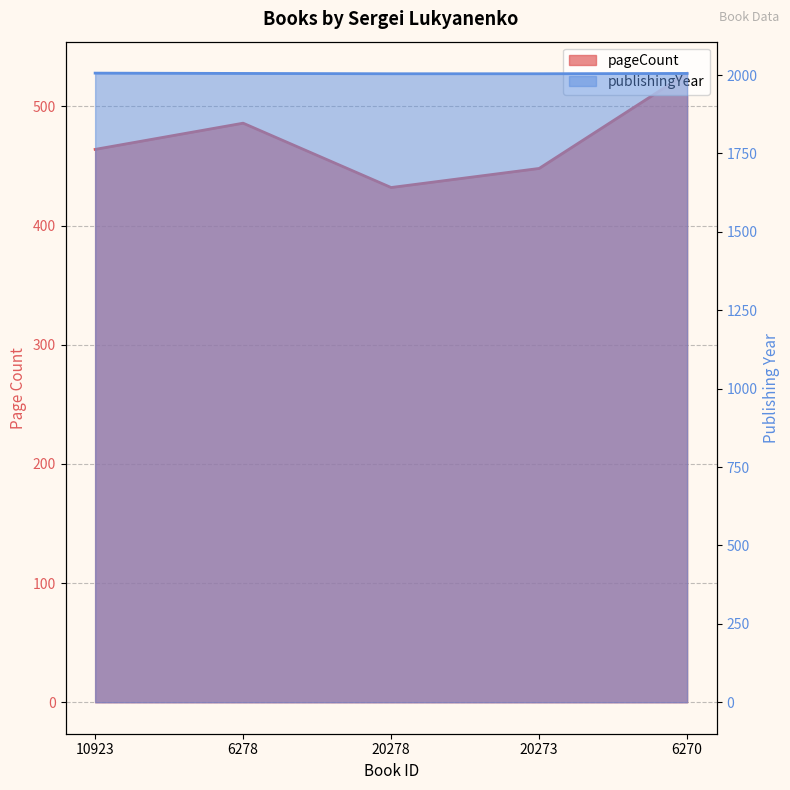

What is the label of the 3rd point from the right?

20278